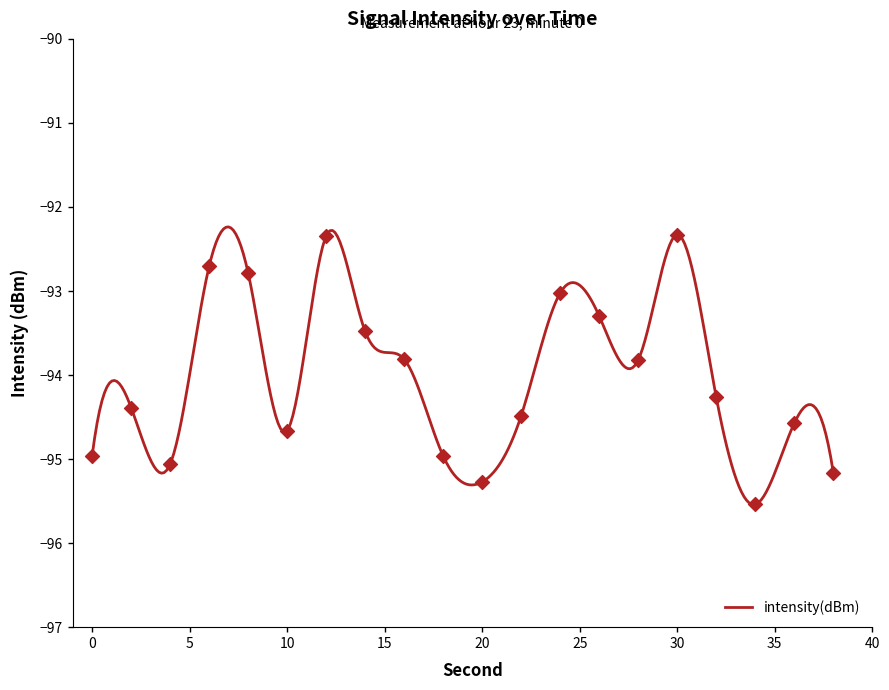

Which has a higher value, 22 or 10?

22